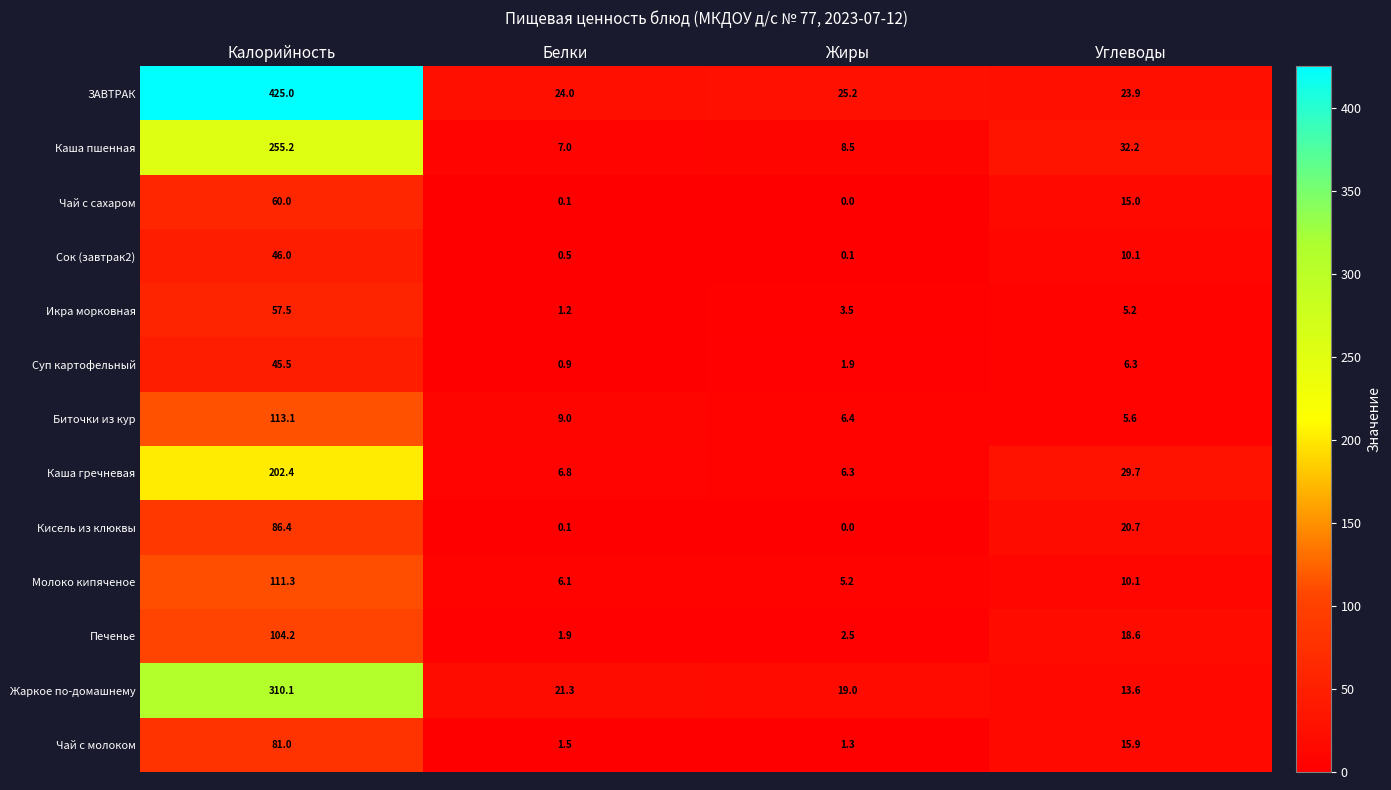

How many data points does each series have?

4